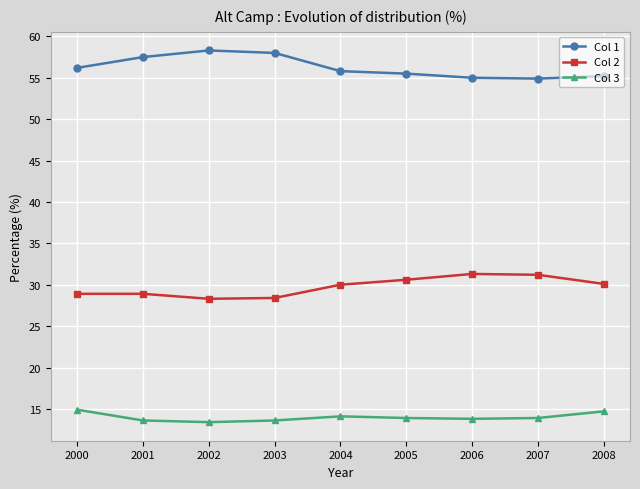

Is the value of Col 1 at 2005 greater than the value of Col 3 at 2001?

Yes